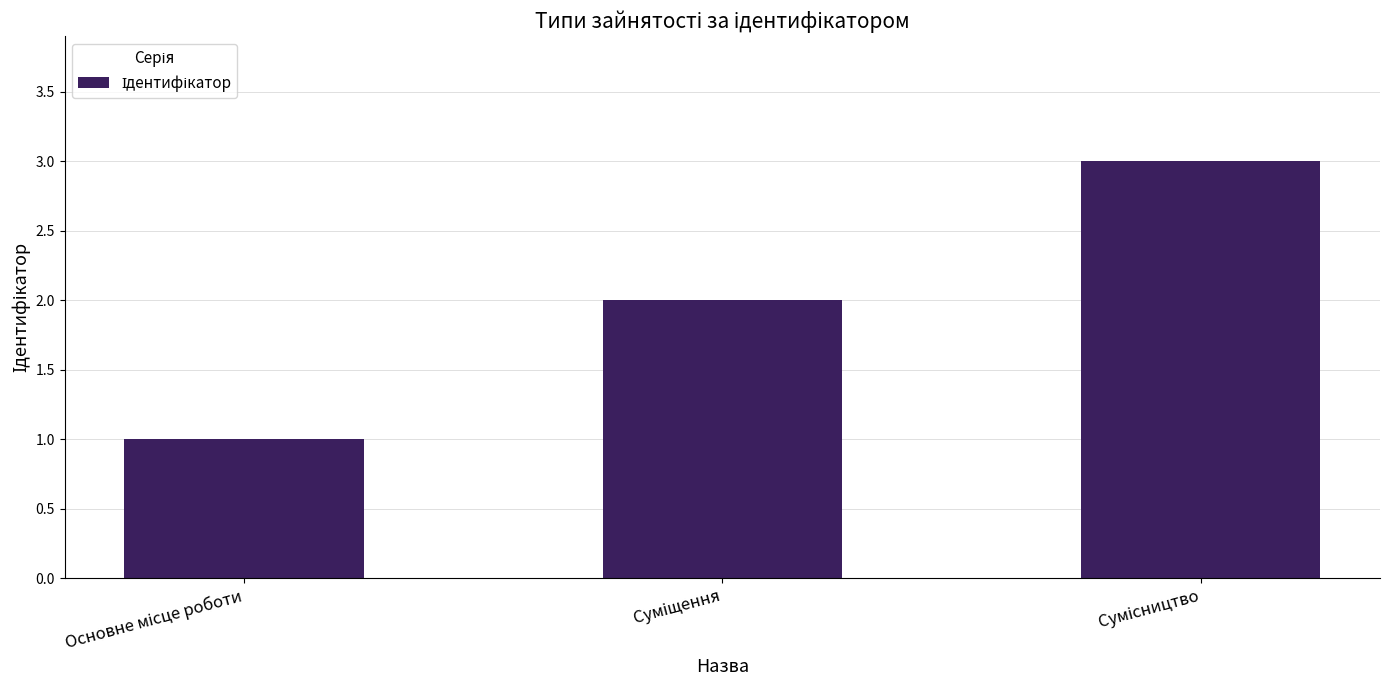

What is the minimum value shown in the chart?

1